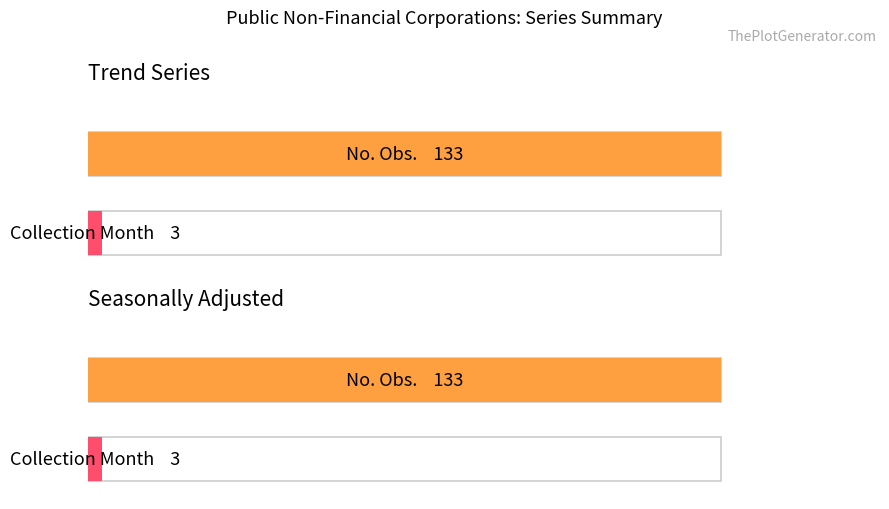

The value of Collection Month at Trend is 4. True or false?

False